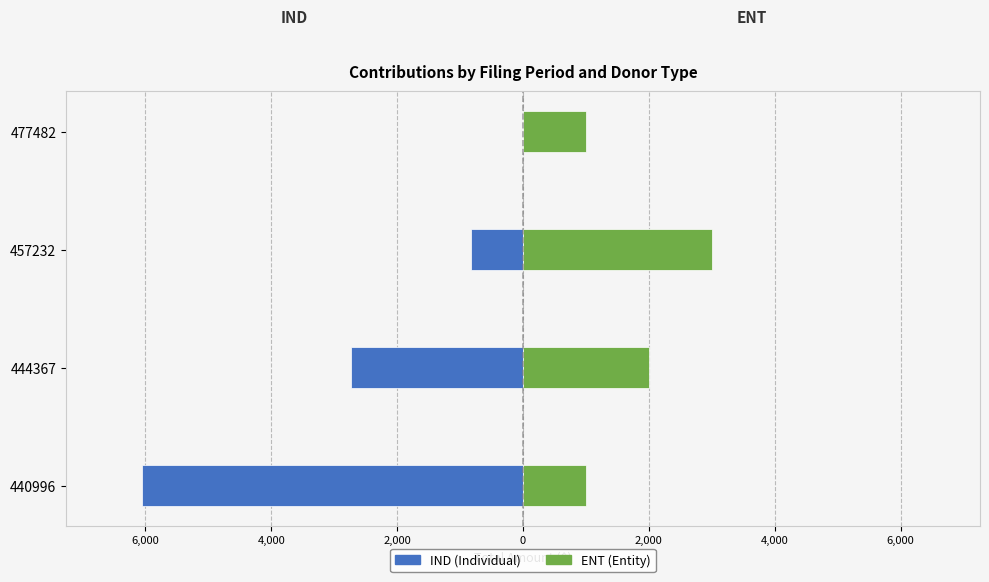

Is it true that ENT equals 1642 at 477482?

False